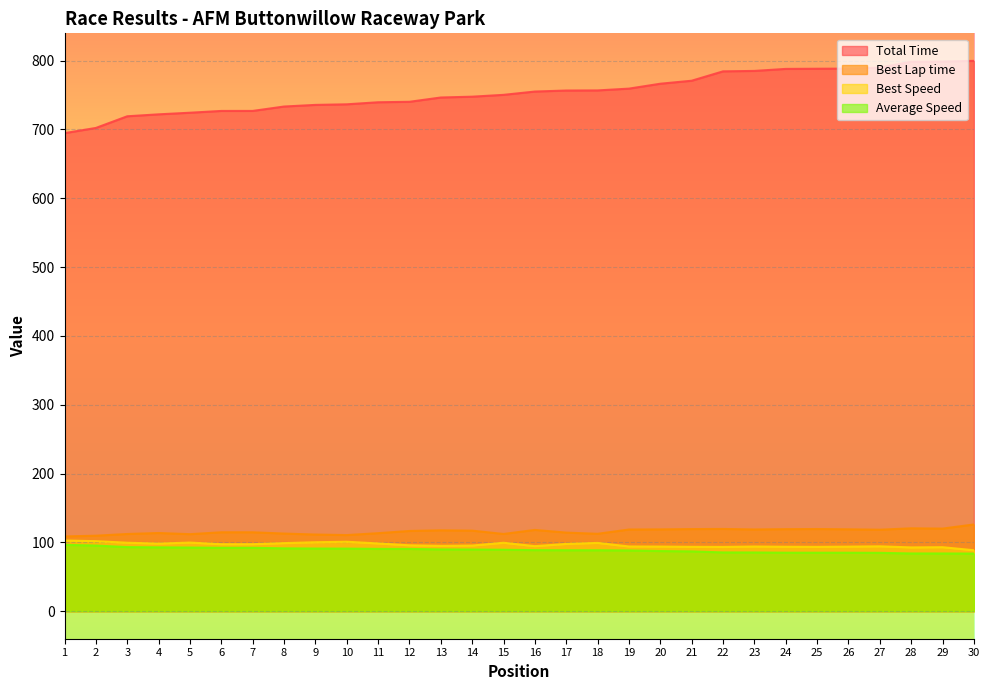

Between 8 and 26, which series saw the biggest shift?

Total Time